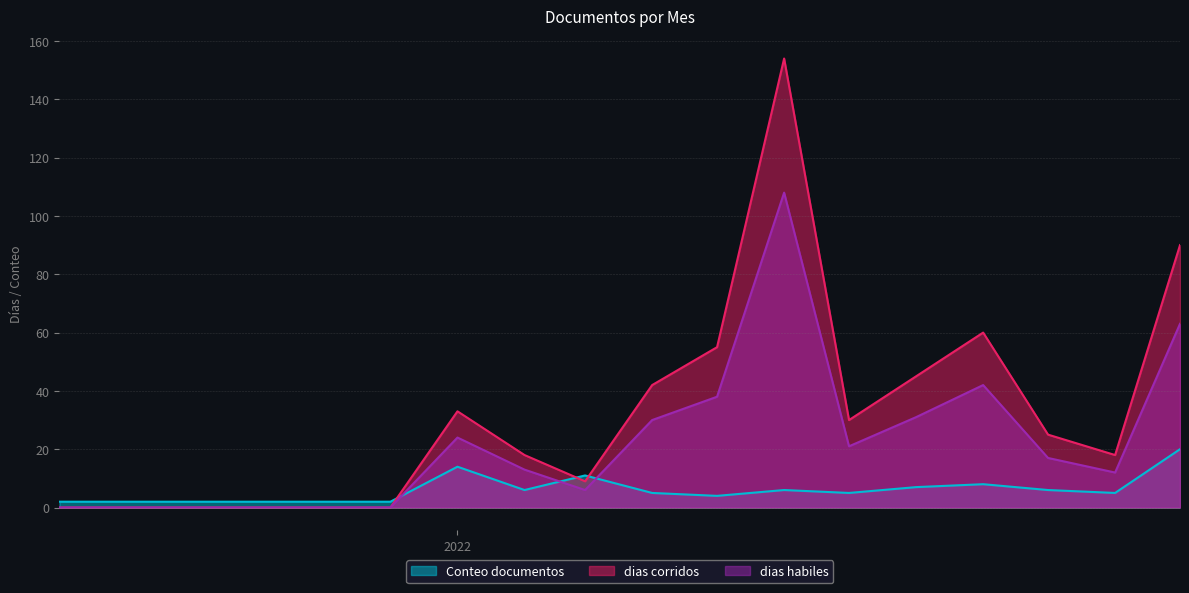

Reading right to left, transcribe all the data shown in this chart.

Conteo documentos: 20	5	6	8	7	5	6	4	5	11	6	14	2	2
dias corridos: 90	18	25	60	45	30	154	55	42	9	18	33	0	0
dias habiles: 63	12	17	42	31	21	108	38	30	6	13	24	0	0